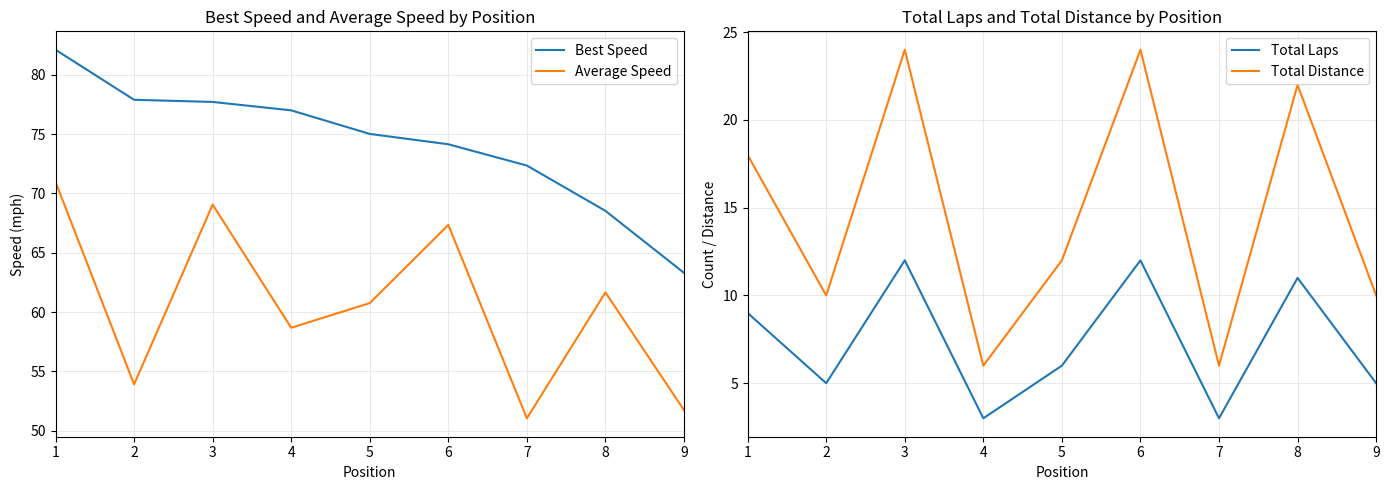

Reading right to left, list all the values displayed in this chart.

Best Speed: 9=63.3	8=68.5	7=72.4	6=74.2	5=75.0	4=77.0	3=77.7	2=77.9	1=82.1
Average Speed: 9=51.7	8=61.7	7=51.0	6=67.3	5=60.8	4=58.7	3=69.1	2=53.9	1=71.0
Total Laps: 9=5.0	8=11.0	7=3.0	6=12.0	5=6.0	4=3.0	3=12.0	2=5.0	1=9.0
Total Distance: 9=10.0	8=22.0	7=6.0	6=24.0	5=12.0	4=6.0	3=24.0	2=10.0	1=18.0